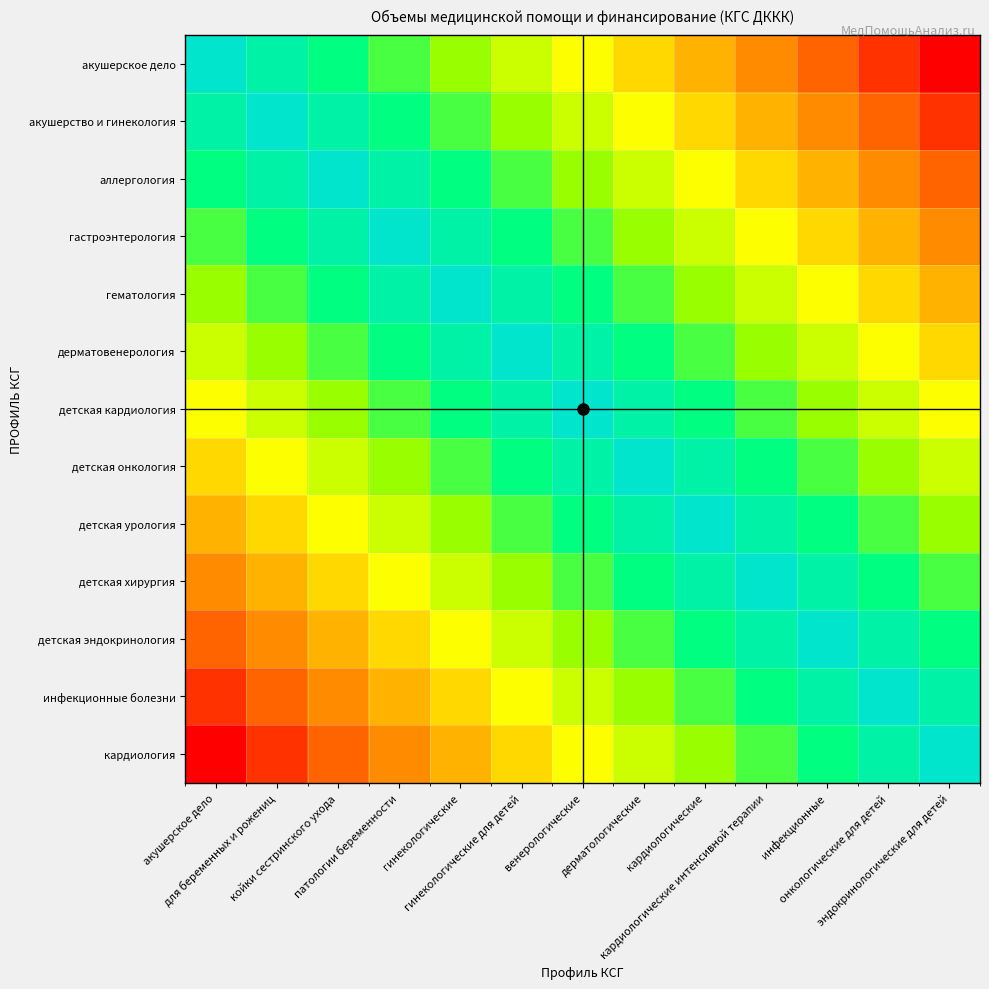

Reading right to left, what are all the values shown in this chart?

акушерское дело: эндокринологические для детей=0.0	онкологические для детей=8.3	инфекционные=16.7	кардиологические интенсивной терапии=25.0	кардиологические=33.3	дерматологические=41.7	венерологические=50.0	гинекологические для детей=58.3	гинекологические=66.7	патологии беременности=75.0	койки сестринского ухода=83.3	для беременных и рожениц=91.7	акушерское дело=100.0
акушерство и гинекология: эндокринологические для детей=8.3	онкологические для детей=16.7	инфекционные=25.0	кардиологические интенсивной терапии=33.3	кардиологические=41.7	дерматологические=50.0	венерологические=58.3	гинекологические для детей=66.7	гинекологические=75.0	патологии беременности=83.3	койки сестринского ухода=91.7	для беременных и рожениц=100.0	акушерское дело=91.7
аллергология: эндокринологические для детей=16.7	онкологические для детей=25.0	инфекционные=33.3	кардиологические интенсивной терапии=41.7	кардиологические=50.0	дерматологические=58.3	венерологические=66.7	гинекологические для детей=75.0	гинекологические=83.3	патологии беременности=91.7	койки сестринского ухода=100.0	для беременных и рожениц=91.7	акушерское дело=83.3
гастроэнтерология: эндокринологические для детей=25.0	онкологические для детей=33.3	инфекционные=41.7	кардиологические интенсивной терапии=50.0	кардиологические=58.3	дерматологические=66.7	венерологические=75.0	гинекологические для детей=83.3	гинекологические=91.7	патологии беременности=100.0	койки сестринского ухода=91.7	для беременных и рожениц=83.3	акушерское дело=75.0
гематология: эндокринологические для детей=33.3	онкологические для детей=41.7	инфекционные=50.0	кардиологические интенсивной терапии=58.3	кардиологические=66.7	дерматологические=75.0	венерологические=83.3	гинекологические для детей=91.7	гинекологические=100.0	патологии беременности=91.7	койки сестринского ухода=83.3	для беременных и рожениц=75.0	акушерское дело=66.7
дерматовенерология: эндокринологические для детей=41.7	онкологические для детей=50.0	инфекционные=58.3	кардиологические интенсивной терапии=66.7	кардиологические=75.0	дерматологические=83.3	венерологические=91.7	гинекологические для детей=100.0	гинекологические=91.7	патологии беременности=83.3	койки сестринского ухода=75.0	для беременных и рожениц=66.7	акушерское дело=58.3
детская кардиология: эндокринологические для детей=50.0	онкологические для детей=58.3	инфекционные=66.7	кардиологические интенсивной терапии=75.0	кардиологические=83.3	дерматологические=91.7	венерологические=100.0	гинекологические для детей=91.7	гинекологические=83.3	патологии беременности=75.0	койки сестринского ухода=66.7	для беременных и рожениц=58.3	акушерское дело=50.0
детская онкология: эндокринологические для детей=58.3	онкологические для детей=66.7	инфекционные=75.0	кардиологические интенсивной терапии=83.3	кардиологические=91.7	дерматологические=100.0	венерологические=91.7	гинекологические для детей=83.3	гинекологические=75.0	патологии беременности=66.7	койки сестринского ухода=58.3	для беременных и рожениц=50.0	акушерское дело=41.7
детская урология: эндокринологические для детей=66.7	онкологические для детей=75.0	инфекционные=83.3	кардиологические интенсивной терапии=91.7	кардиологические=100.0	дерматологические=91.7	венерологические=83.3	гинекологические для детей=75.0	гинекологические=66.7	патологии беременности=58.3	койки сестринского ухода=50.0	для беременных и рожениц=41.7	акушерское дело=33.3
детская хирургия: эндокринологические для детей=75.0	онкологические для детей=83.3	инфекционные=91.7	кардиологические интенсивной терапии=100.0	кардиологические=91.7	дерматологические=83.3	венерологические=75.0	гинекологические для детей=66.7	гинекологические=58.3	патологии беременности=50.0	койки сестринского ухода=41.7	для беременных и рожениц=33.3	акушерское дело=25.0
детская эндокринология: эндокринологические для детей=83.3	онкологические для детей=91.7	инфекционные=100.0	кардиологические интенсивной терапии=91.7	кардиологические=83.3	дерматологические=75.0	венерологические=66.7	гинекологические для детей=58.3	гинекологические=50.0	патологии беременности=41.7	койки сестринского ухода=33.3	для беременных и рожениц=25.0	акушерское дело=16.7
инфекционные болезни: эндокринологические для детей=91.7	онкологические для детей=100.0	инфекционные=91.7	кардиологические интенсивной терапии=83.3	кардиологические=75.0	дерматологические=66.7	венерологические=58.3	гинекологические для детей=50.0	гинекологические=41.7	патологии беременности=33.3	койки сестринского ухода=25.0	для беременных и рожениц=16.7	акушерское дело=8.3
кардиология: эндокринологические для детей=100.0	онкологические для детей=91.7	инфекционные=83.3	кардиологические интенсивной терапии=75.0	кардиологические=66.7	дерматологические=58.3	венерологические=50.0	гинекологические для детей=41.7	гинекологические=33.3	патологии беременности=25.0	койки сестринского ухода=16.7	для беременных и рожениц=8.3	акушерское дело=0.0